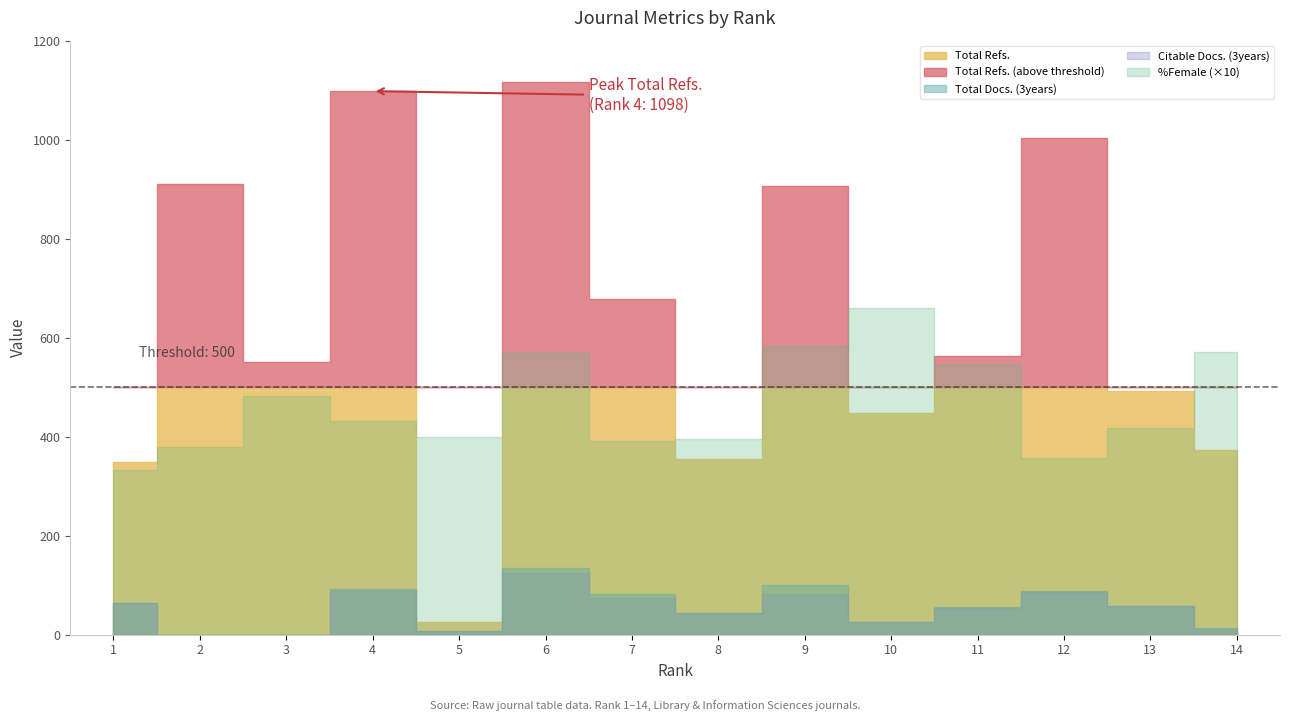

At which label does Total Docs. (3years) first exceed 58?

1